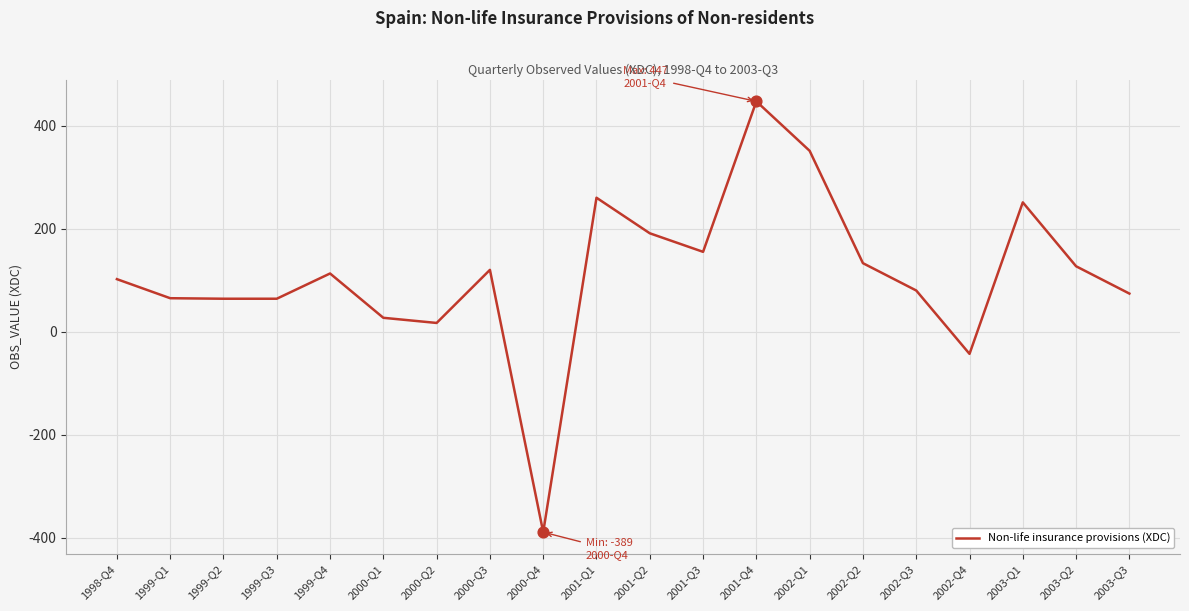

Between 2003-Q1 and 2003-Q3, which is larger?

2003-Q1